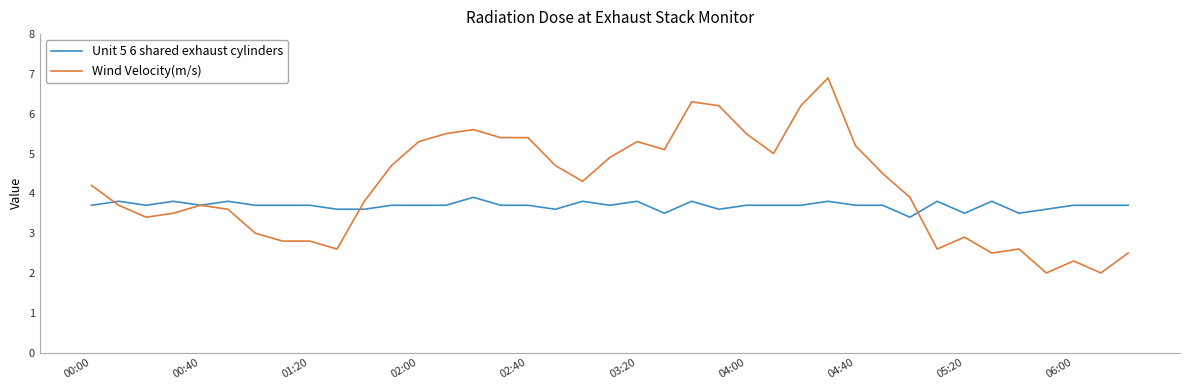

What is the smallest value displayed?

2.0